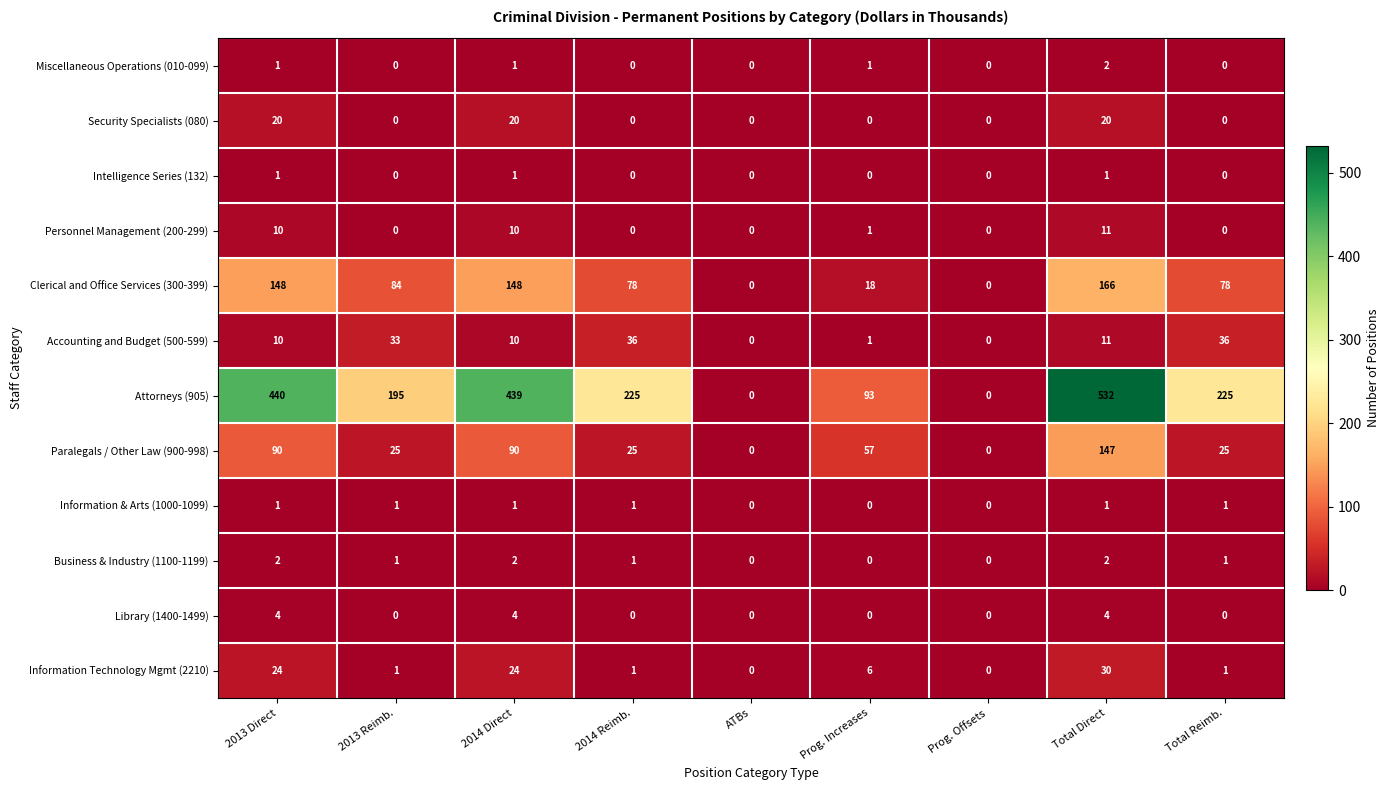

True or false: Security Specialists (080) has a value of 0 at Prog. Offsets.

True